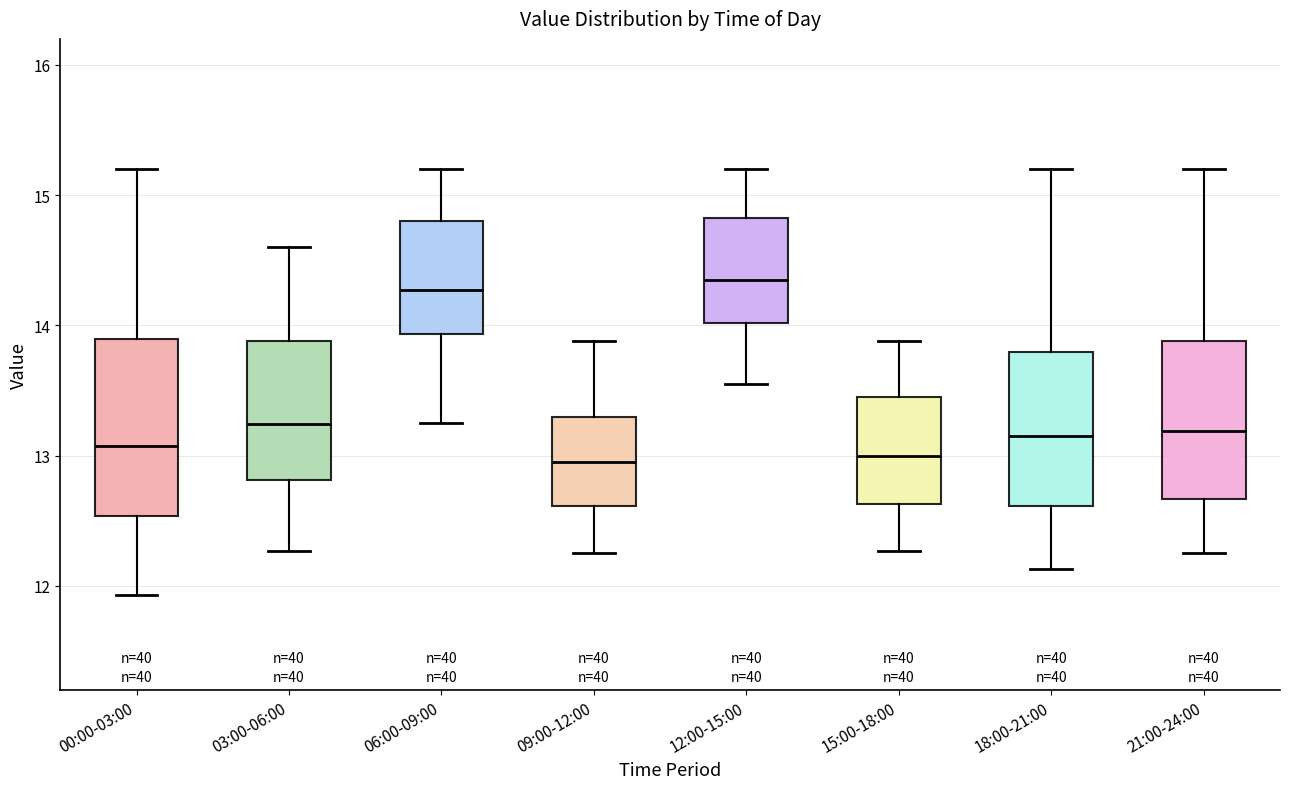

Where does the median line of the box for 09:00-12:00 sit on the y-axis? The values are not printed on the chart, so give them approximately, as read against the axis.

13.0